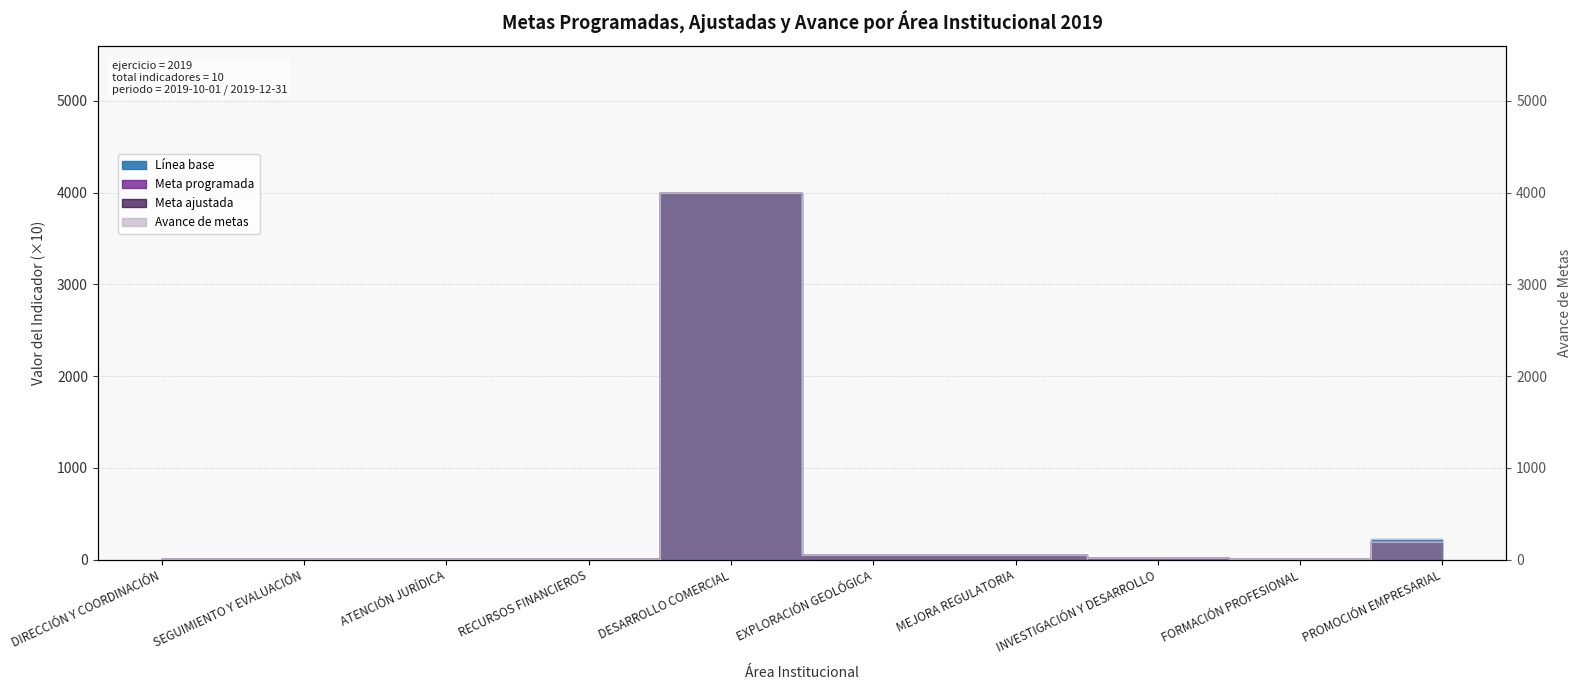

Where does the Línea base series first go above 10?

DESARROLLO COMERCIAL